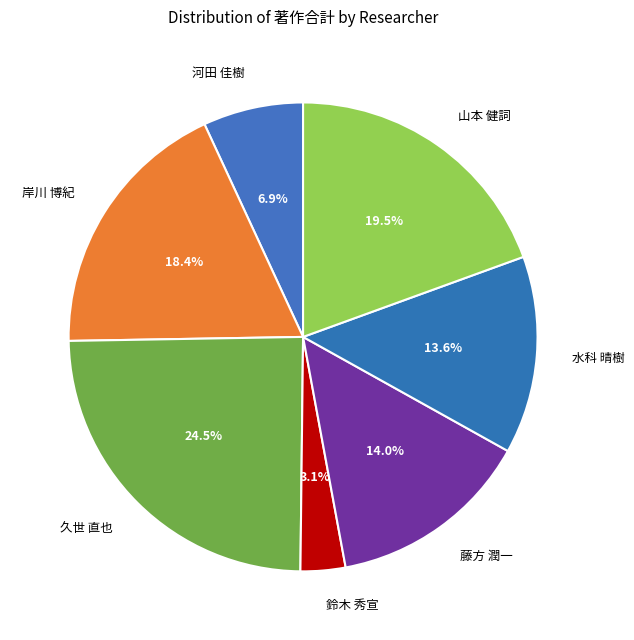

What percentage is NOT represented by 岸川 博紀?

81.6%